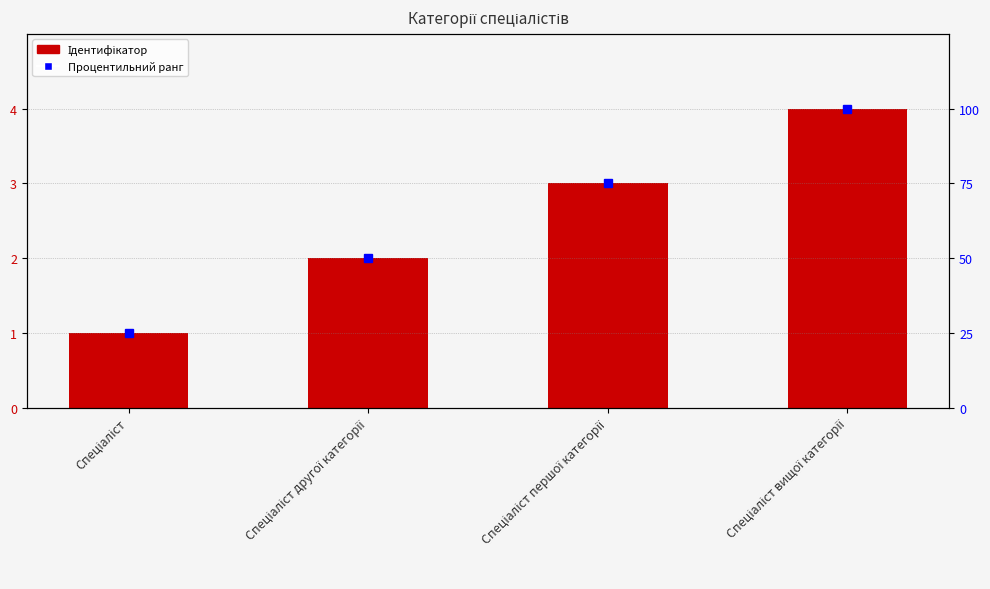

True or false: Процентильний ранг has a value of 50 at Спеціаліст другої категорії.

True